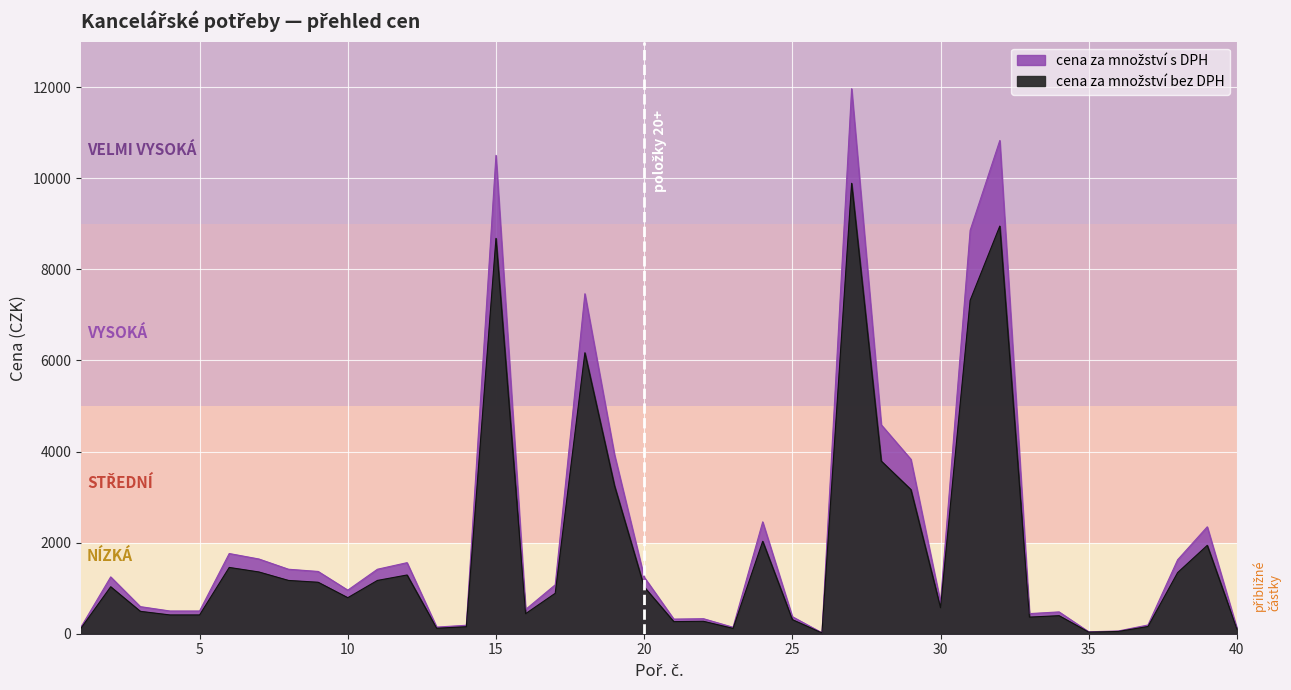

In cena za množství bez DPH, how many points are lower than both neighbors (excluding endpoints)?

9